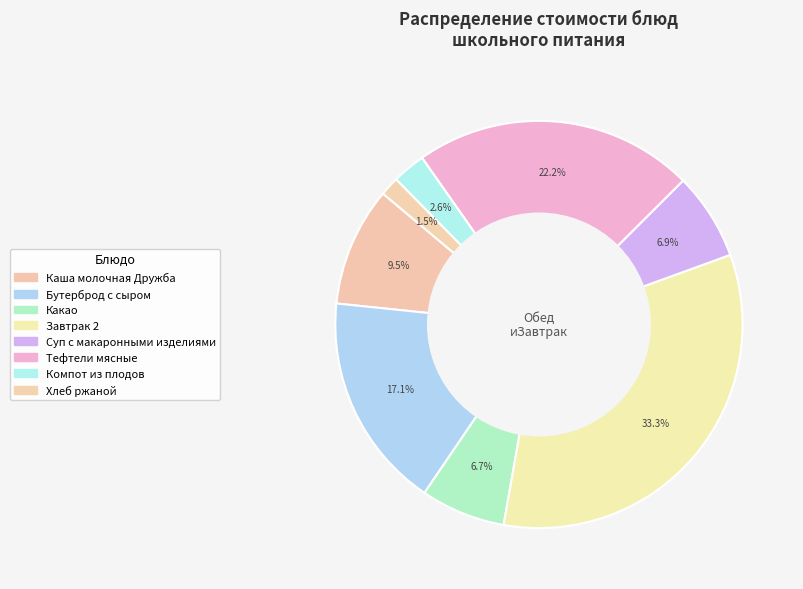

How many slices are in this pie chart?

8